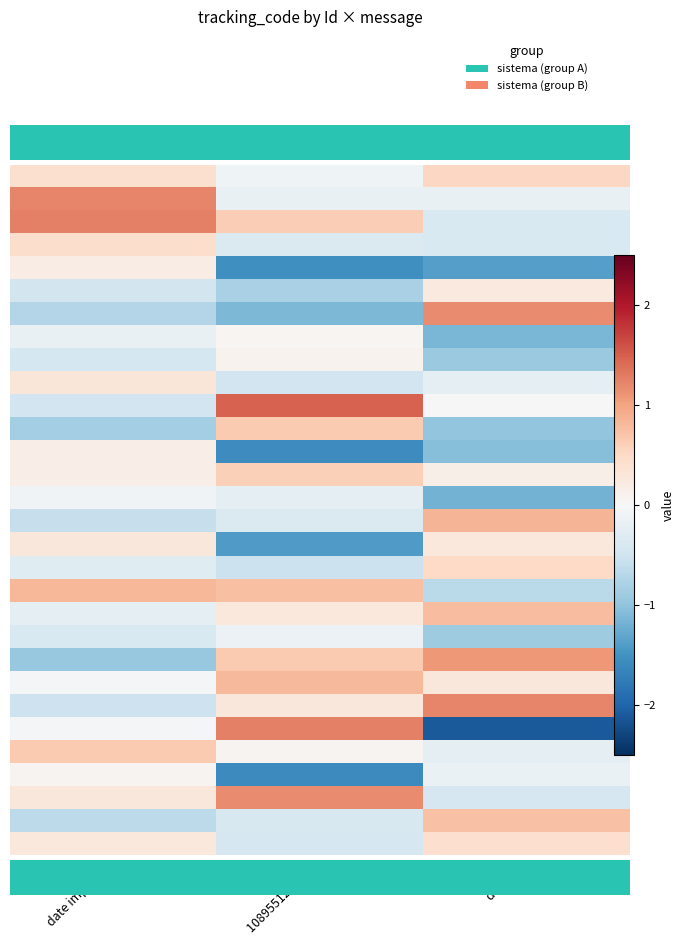

What is the difference between the highest and lowest values at date cbt?

3.3